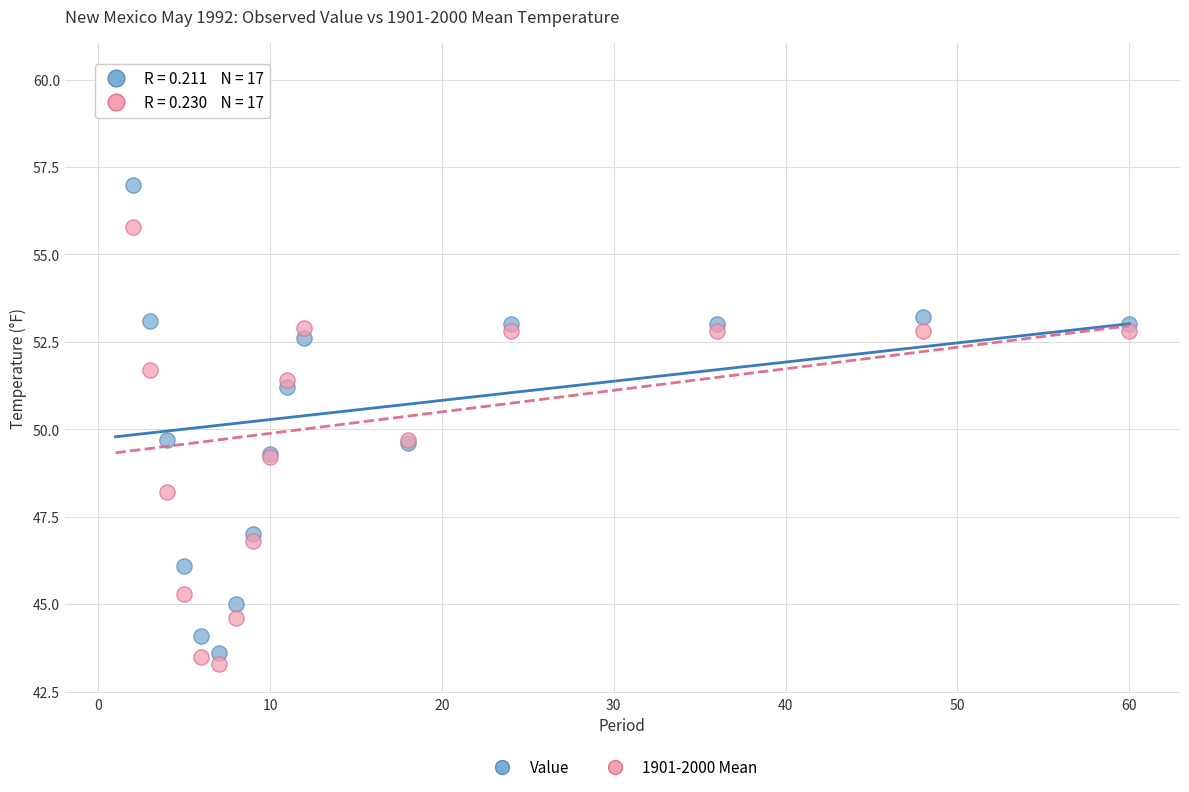

In the Value series, what Y value is closest to 51?

51.2